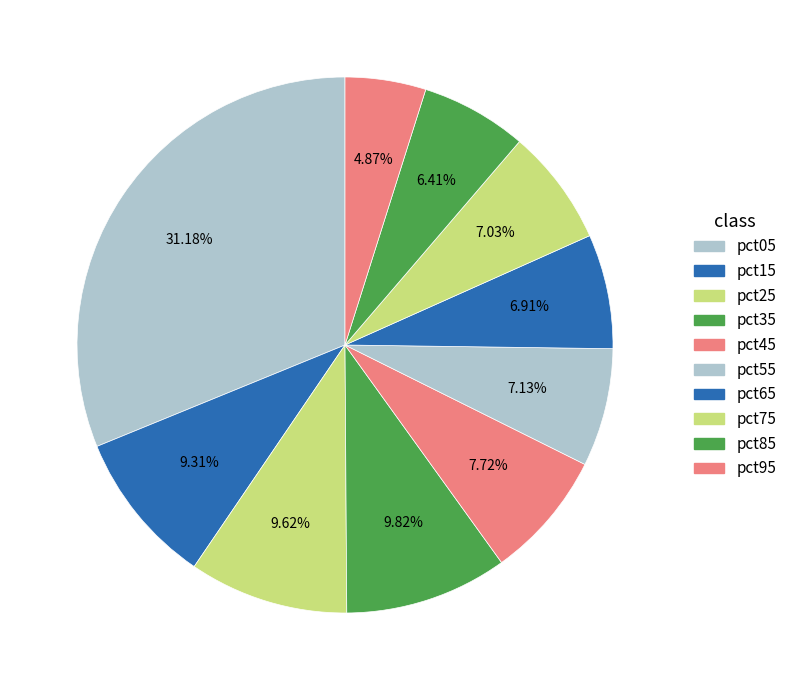

To the nearest percent, what is the combined percentage of pct65 and pct55?

14%